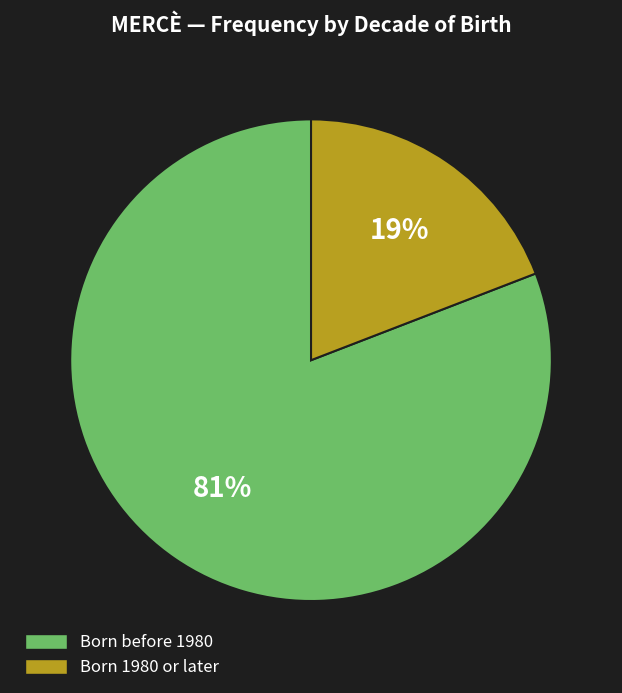

Is there any slice that represents more than half of the pie?

Yes